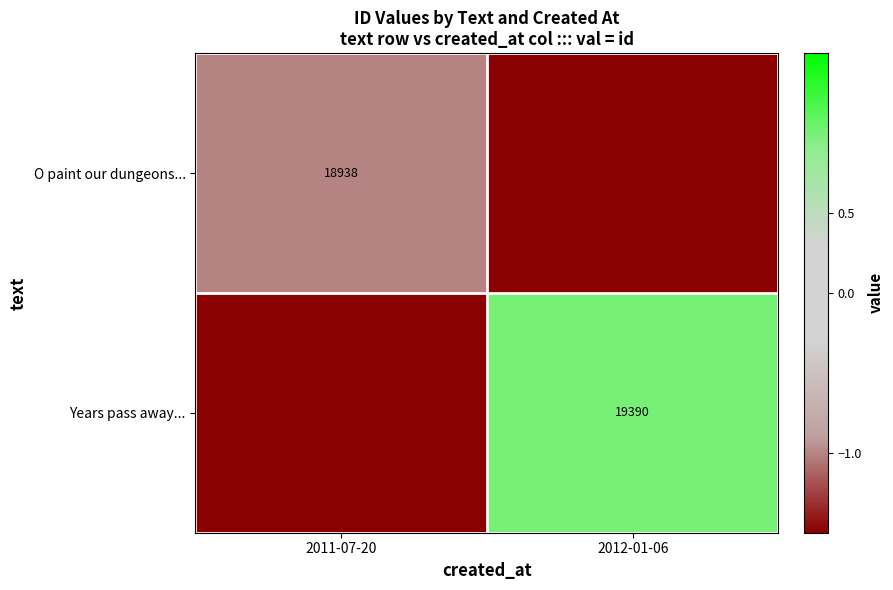

Is the value of O paint our dungeons... at 2011-07-20 greater than the value of Years pass away... at 2012-01-06?

No